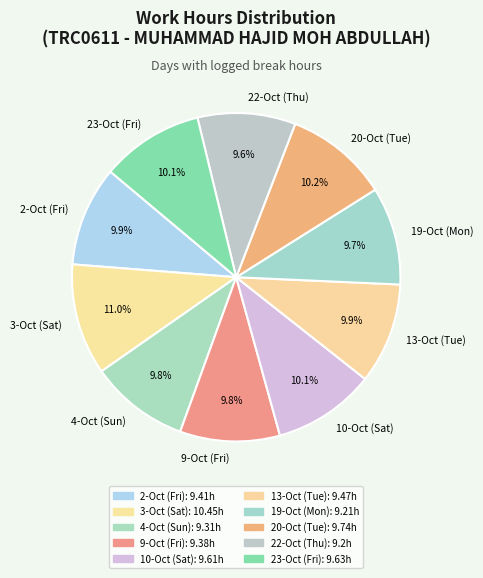

True or false: 4-Oct (Sun) accounts for 19% of the total.

False